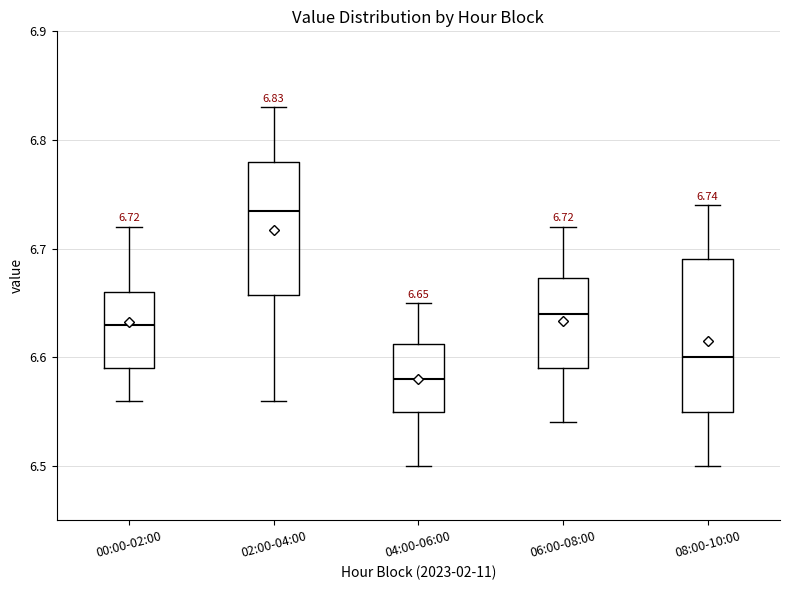

Which box's median line is the lowest?

04:00-06:00